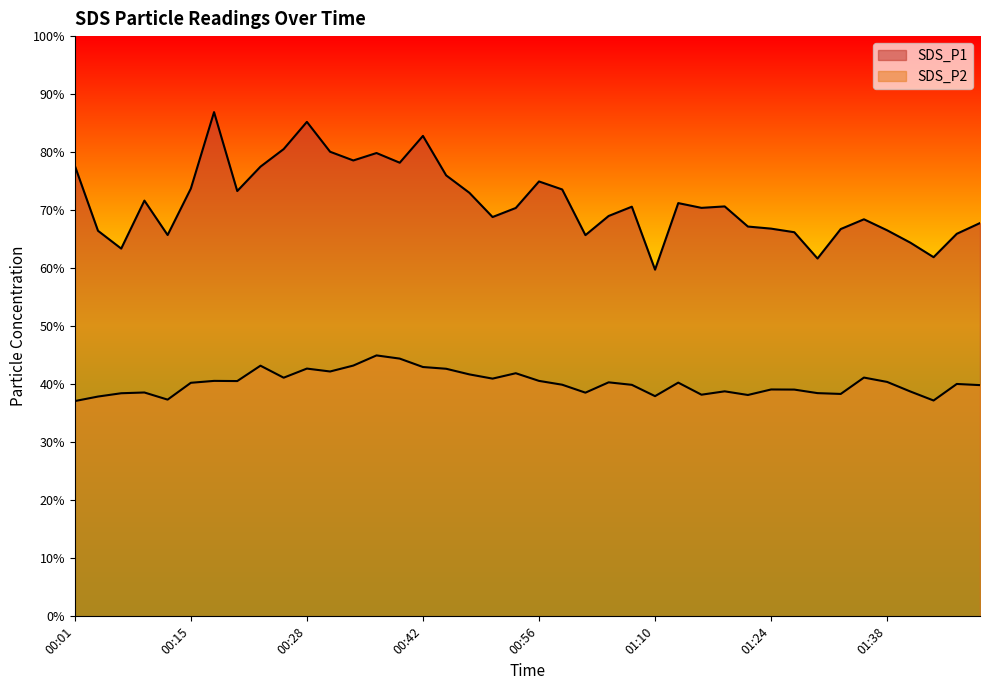

Where is SDS_P1 nearest to the value 73?

00:48